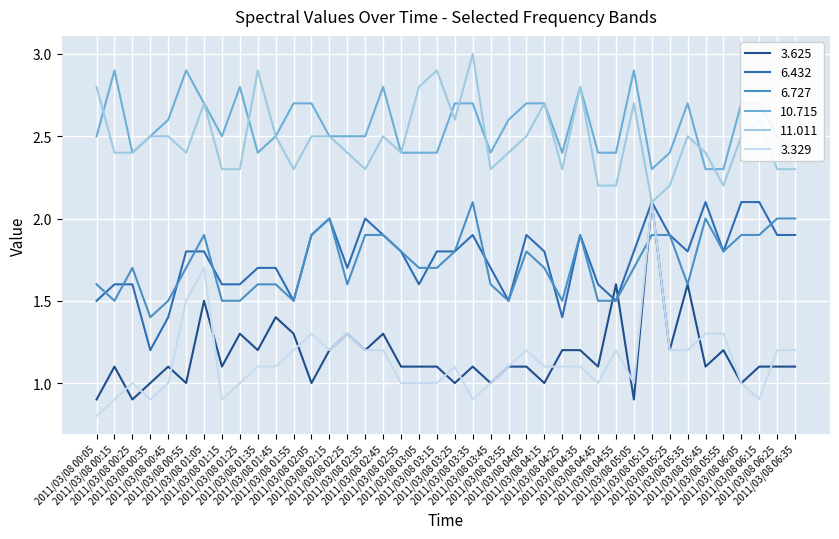

Count the number of data series in this chart.

6